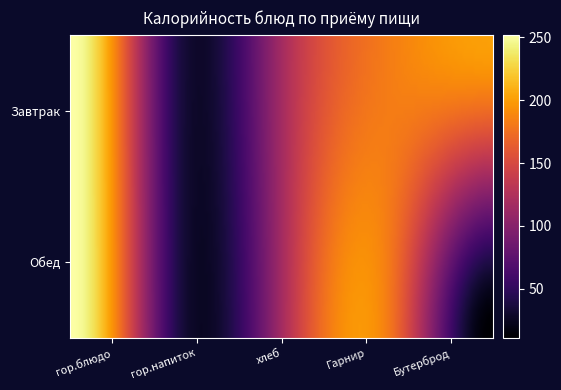

Reading right to left, what are all the values shown in this chart?

Завтрак: Бутерброд=201.3	Гарнир=182.4	хлеб=117.2	гор.напиток=42.8	гор.блюдо=251.9
Обед: Бутерброд=11.2	Гарнир=182.4	хлеб=117.2	гор.напиток=42.8	гор.блюдо=251.9